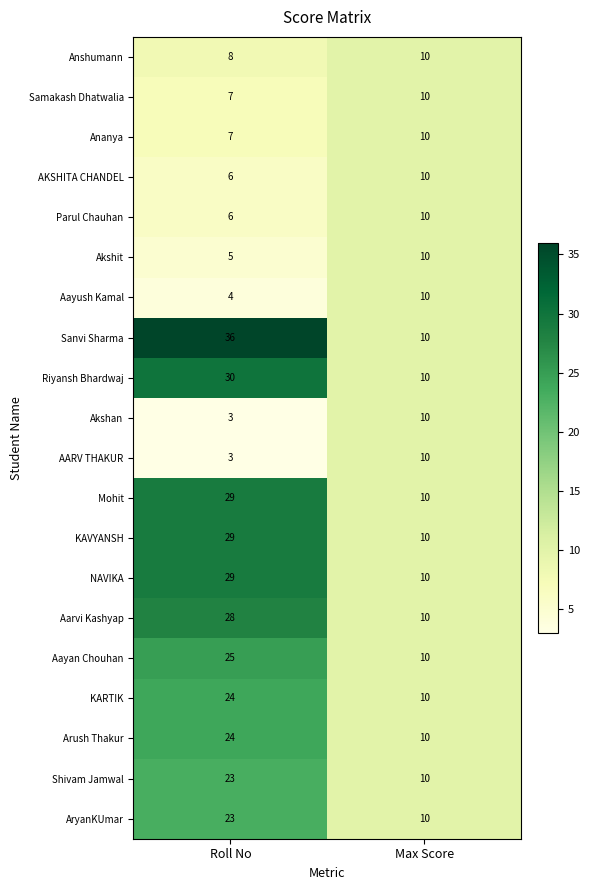

What is the difference between the Akshan values at Roll No and Max Score?

7